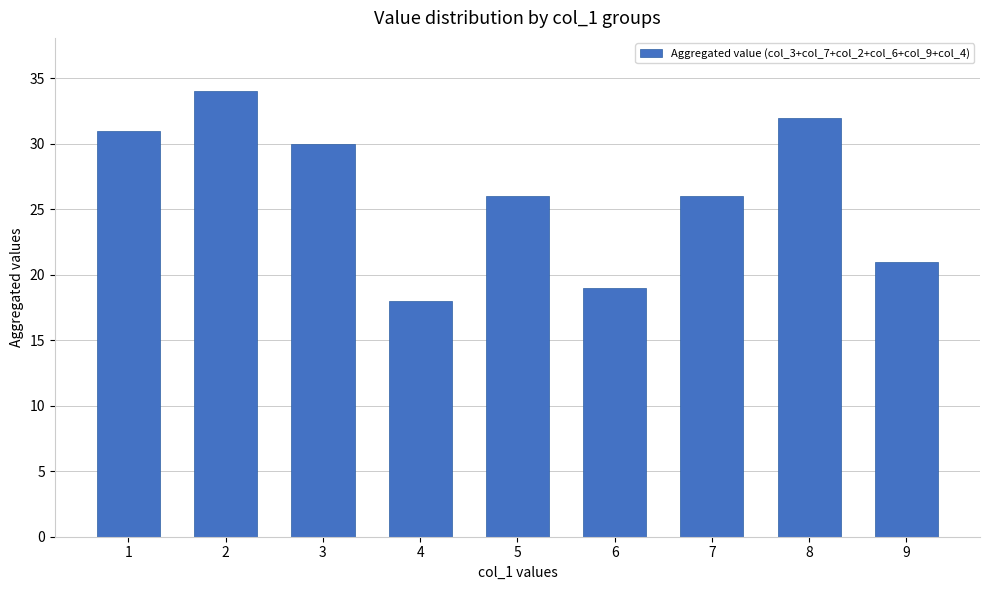

The chart shows a value of 33 at 9. True or false?

False